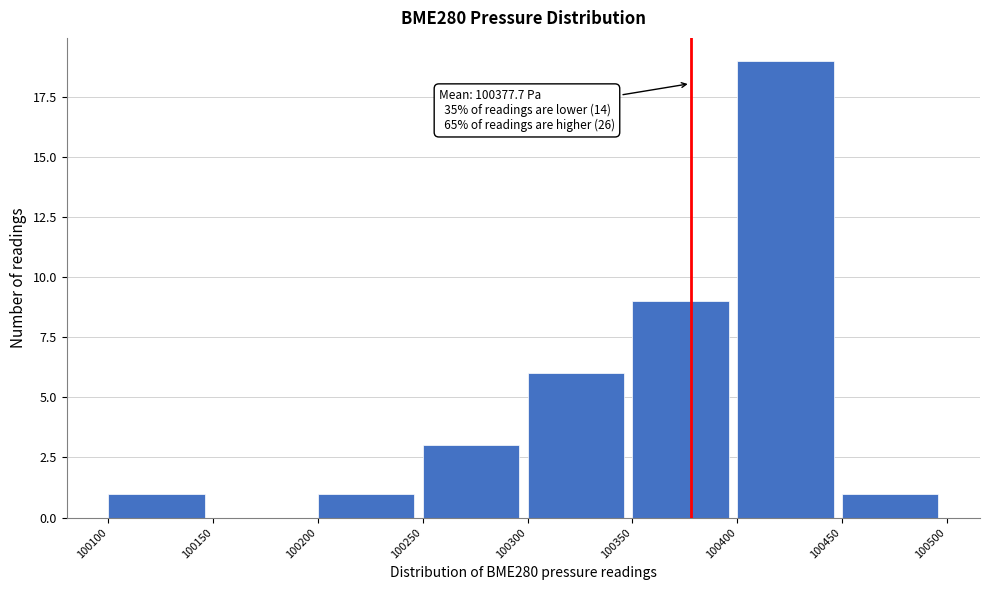

Which range on the x-axis has the tallest bar?

100400 to 100450